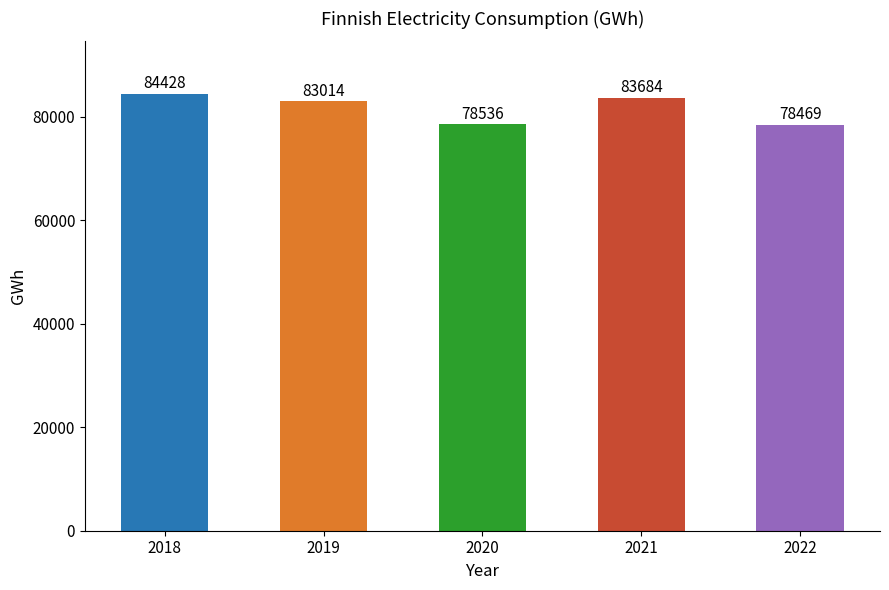

Rank the categories by value from lowest to highest.

2022, 2020, 2019, 2021, 2018